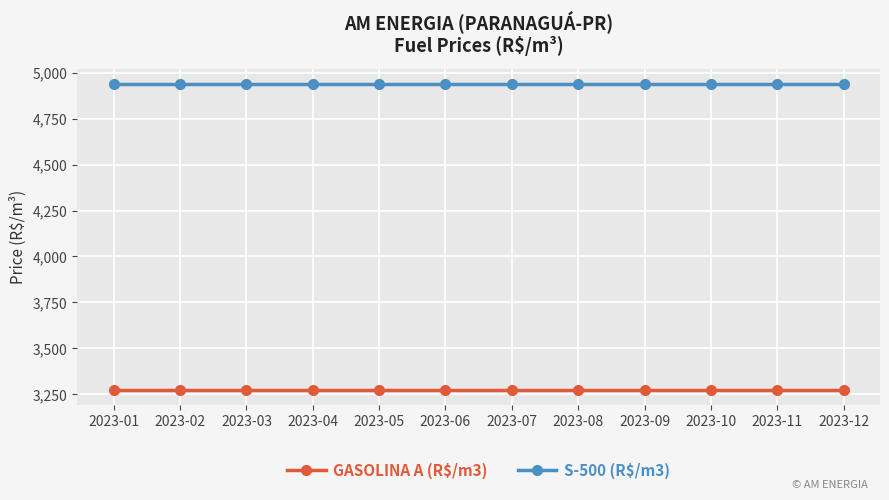

Is the value of S-500 (R$/m3) at 2023-10 greater than the value of GASOLINA A (R$/m3) at 2023-01?

Yes